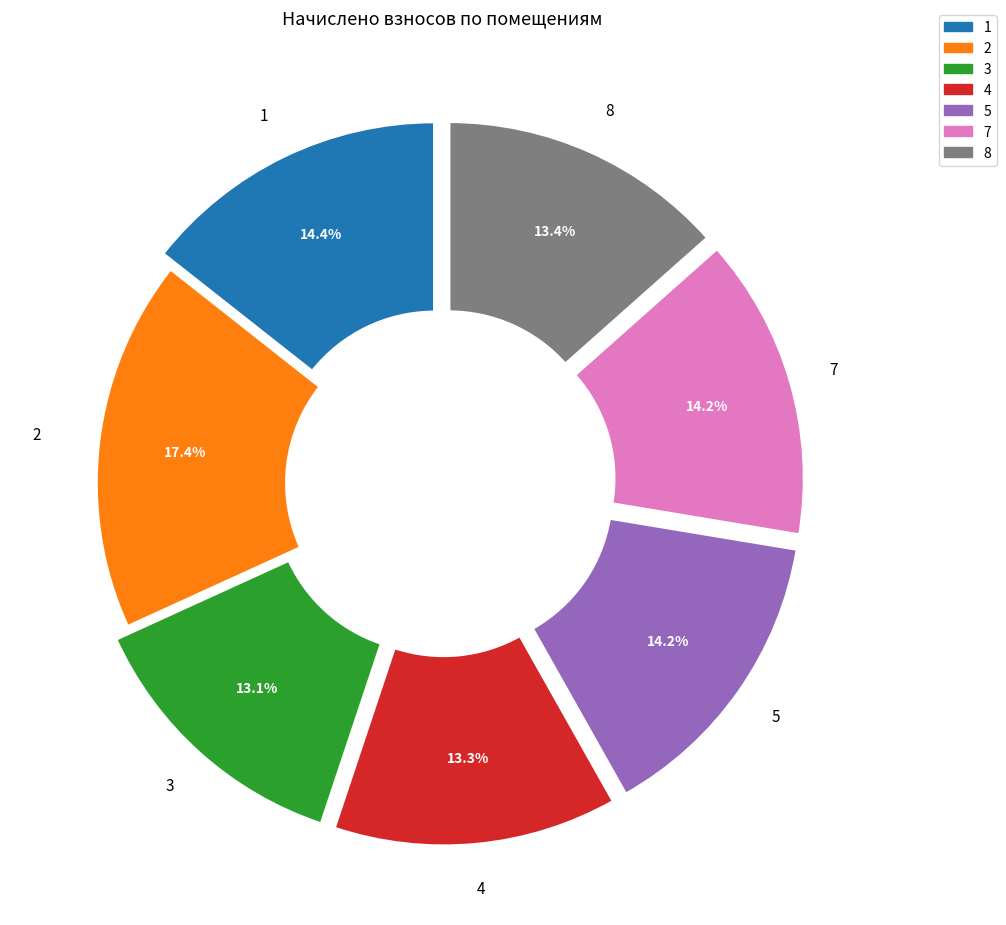

Is there any slice that represents more than half of the pie?

No